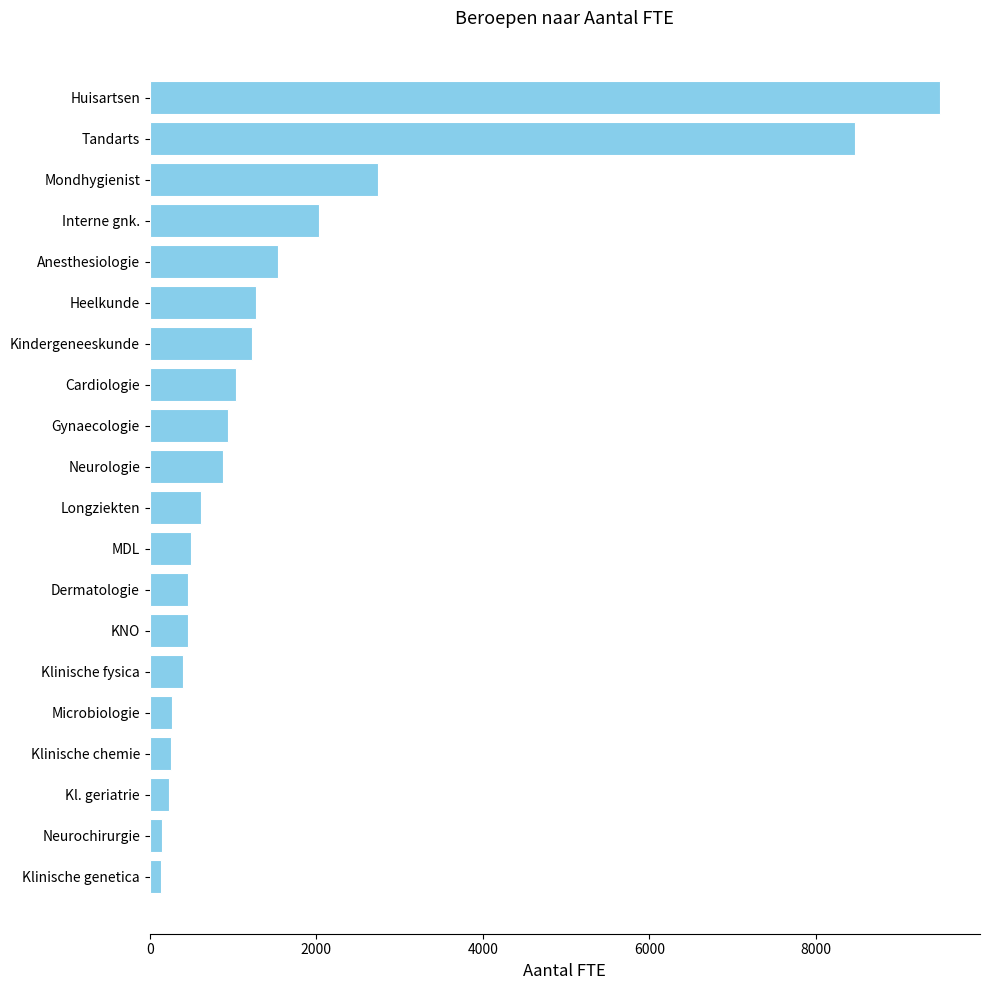

The chart shows a value of 253.0 at Klinische chemie. True or false?

True